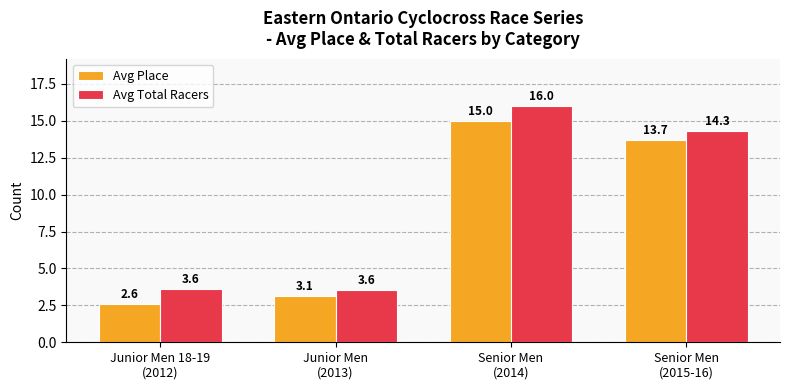

What is the difference between the maximum and minimum values in the Avg Total Racers series?

12.4